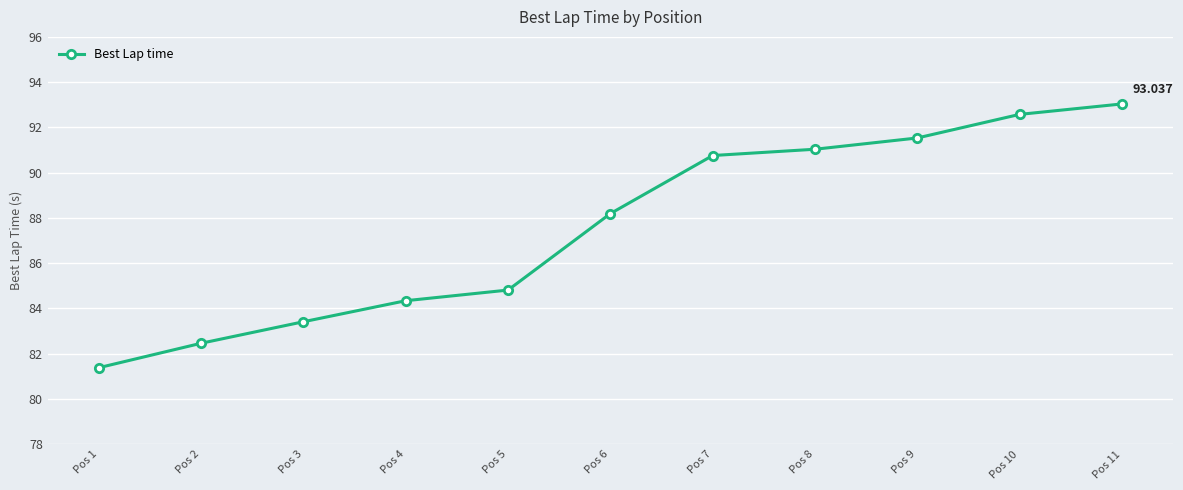

How many lines are shown in the chart?

1